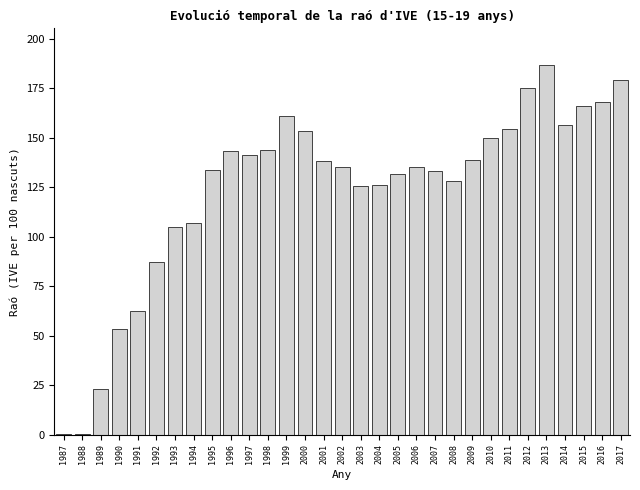

What is the sum of all values?

3842.7